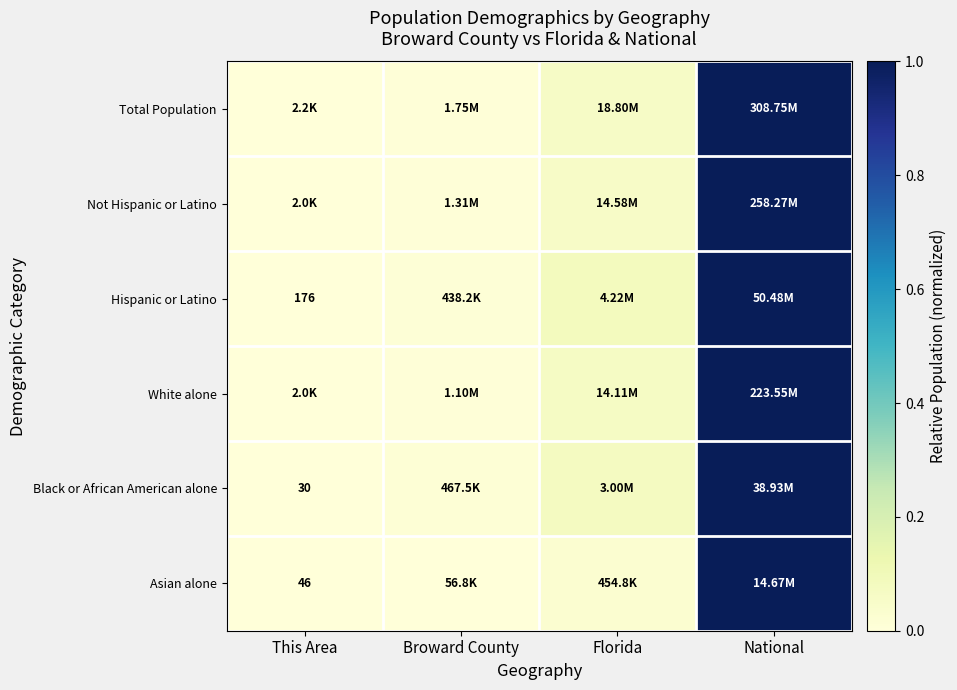

At how many categories does at least one series exceed 0?

3